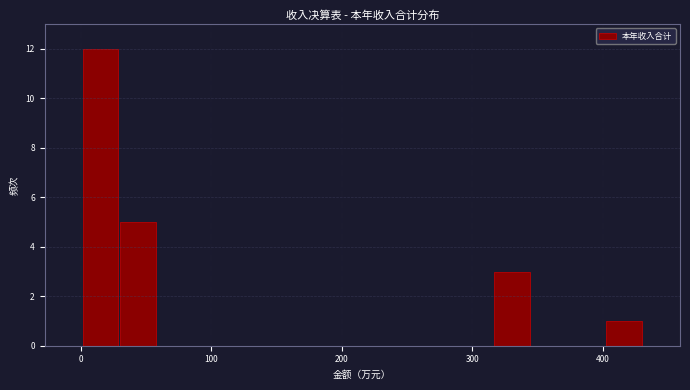

Read against the x-axis, roughly where is the centre of the tallest bar?

20